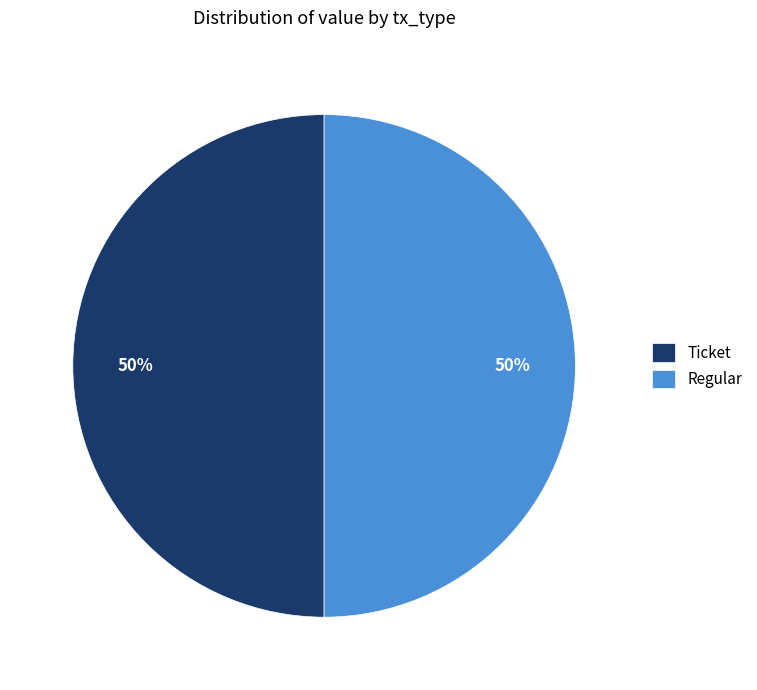

To the nearest percent, what is the combined percentage of Ticket and Regular?

100%